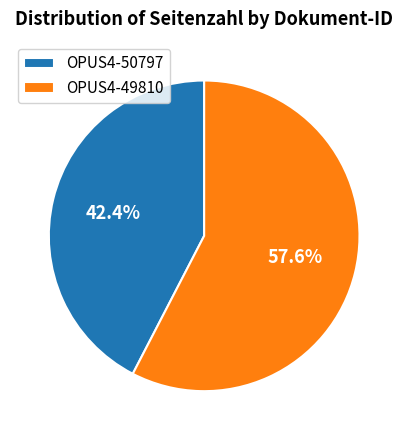

How much of the chart is everything except OPUS4-50797?

57.6%